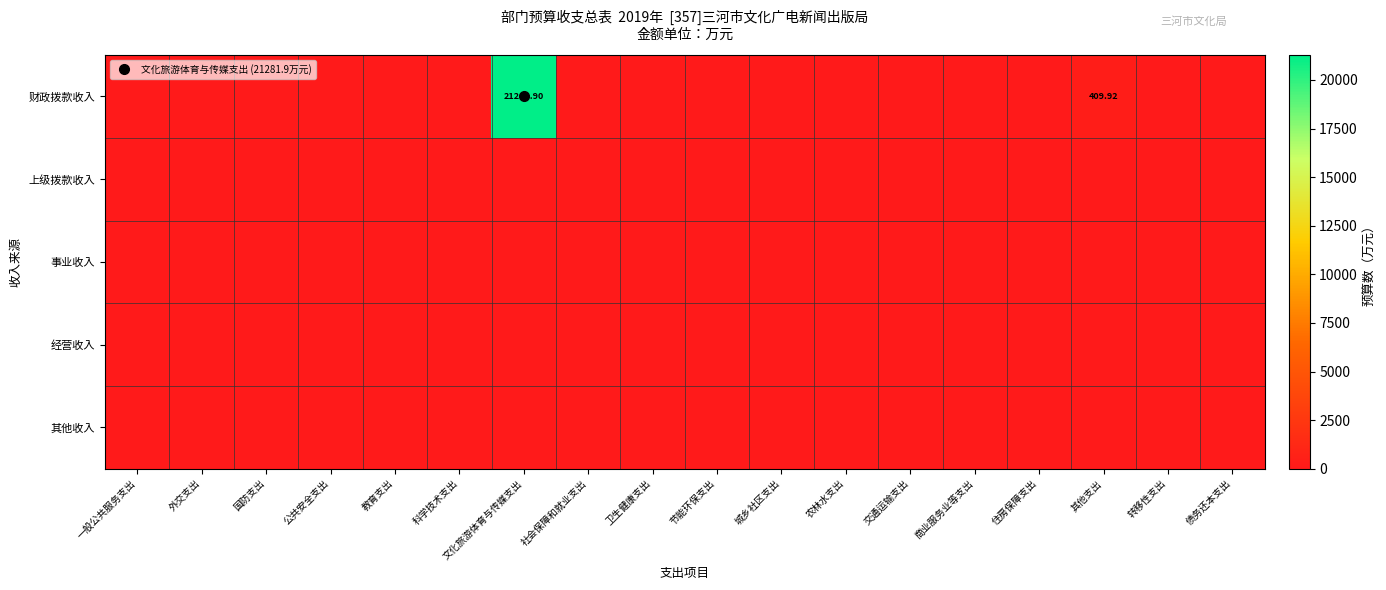

How many series are shown in this chart?

5